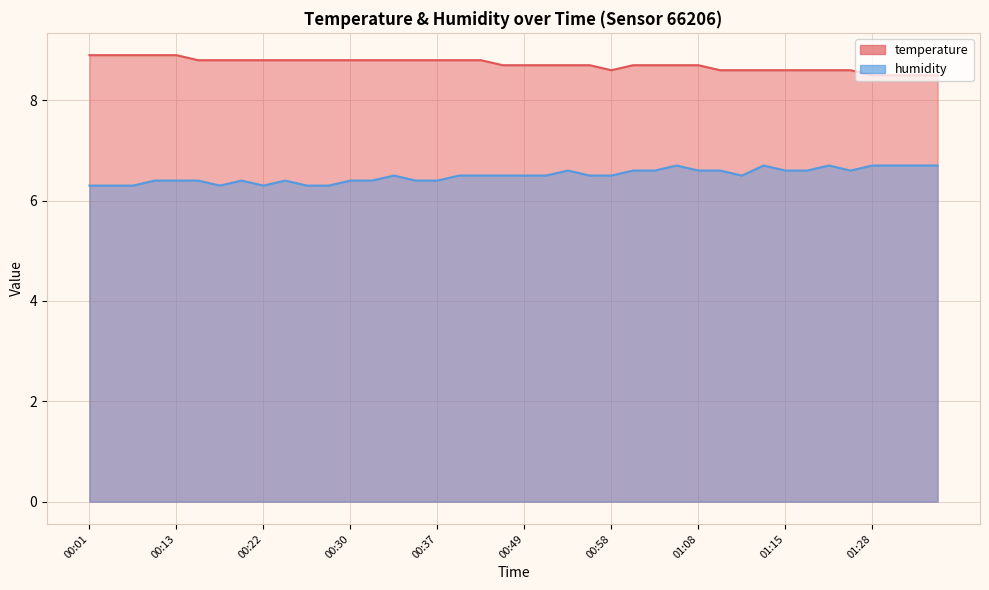

Where is the first local minimum for temperature?

00:58